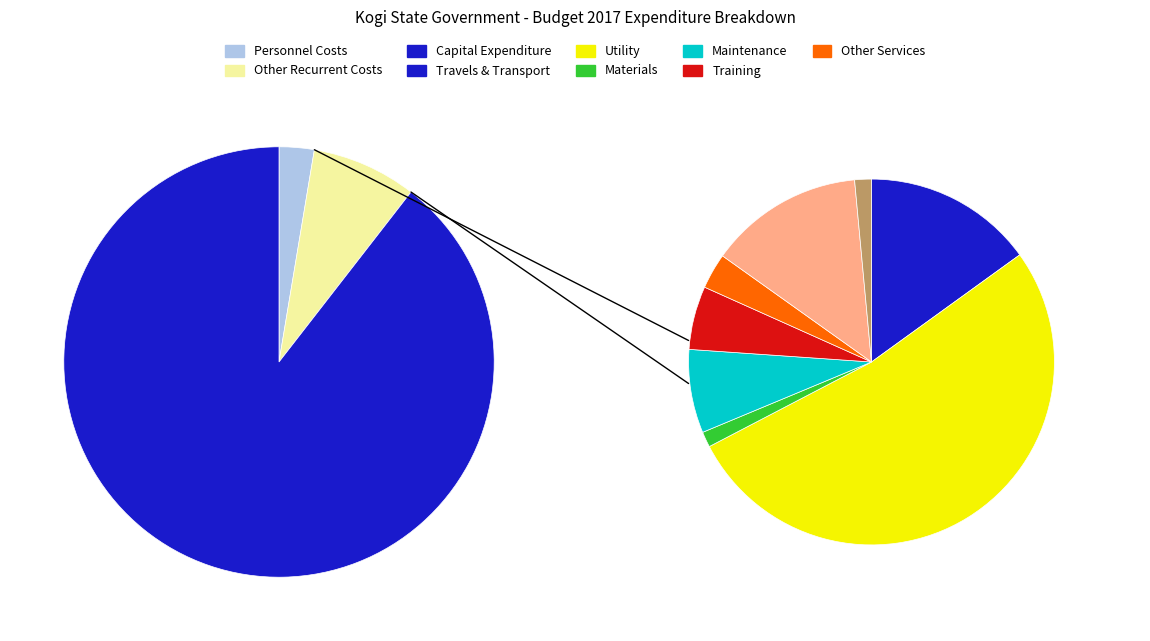

What percentage is NOT represented by Capital Expenditure?

10.5%